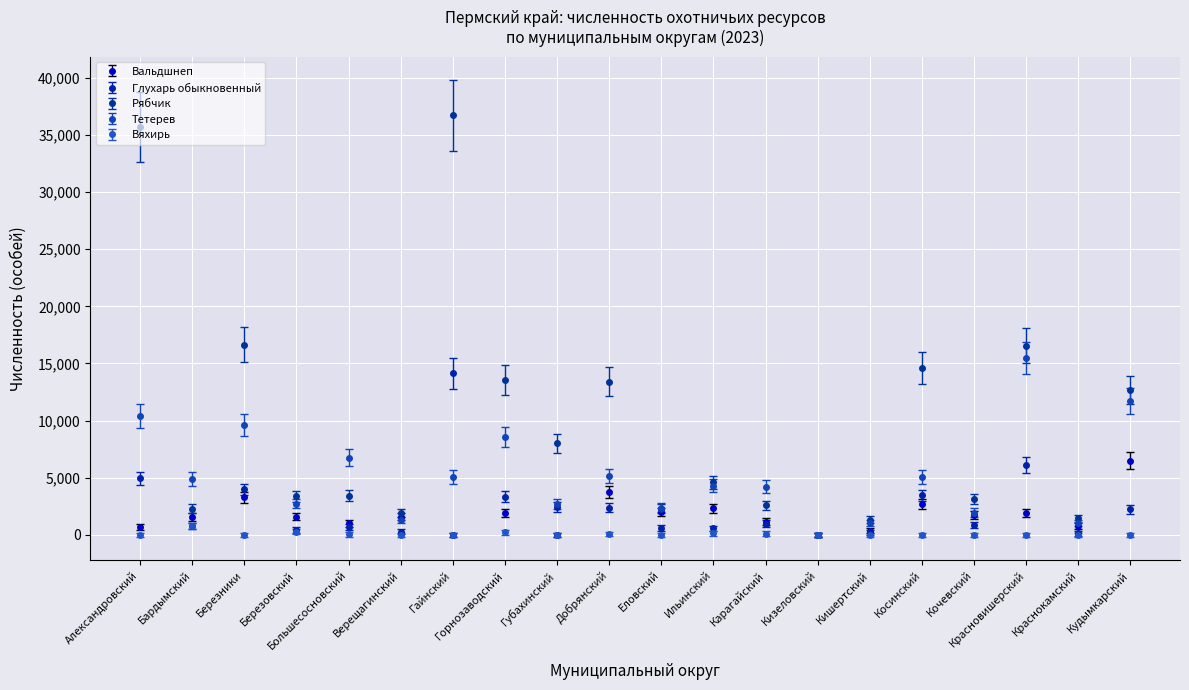

What is the average value of the Вяхирь series?

84